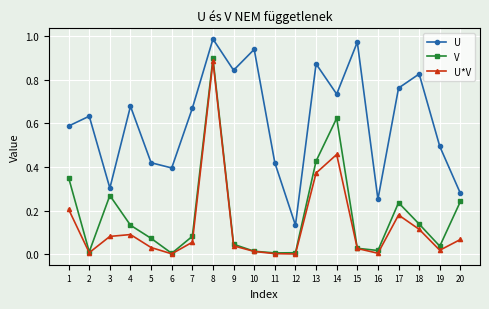

At 1, list the series in order from largest to smallest.

U, V, U*V